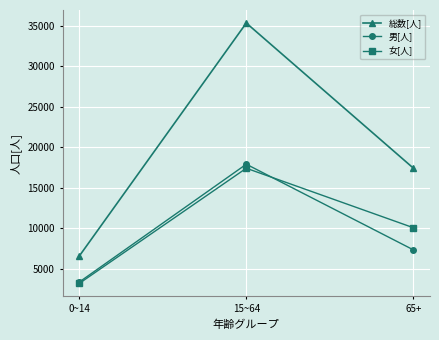

What is the difference between the maximum and minimum values in the 総数[人] series?

28769